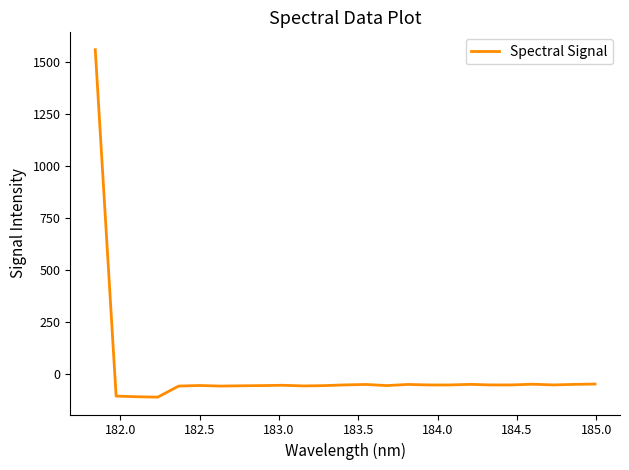

What is the maximum value shown in the chart?

1560.6